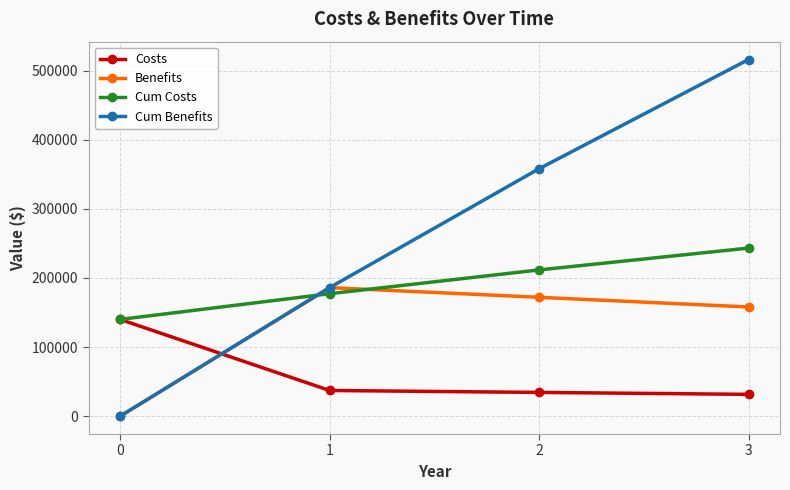

What is the value of the Costs point at the 3rd from the left?

34400